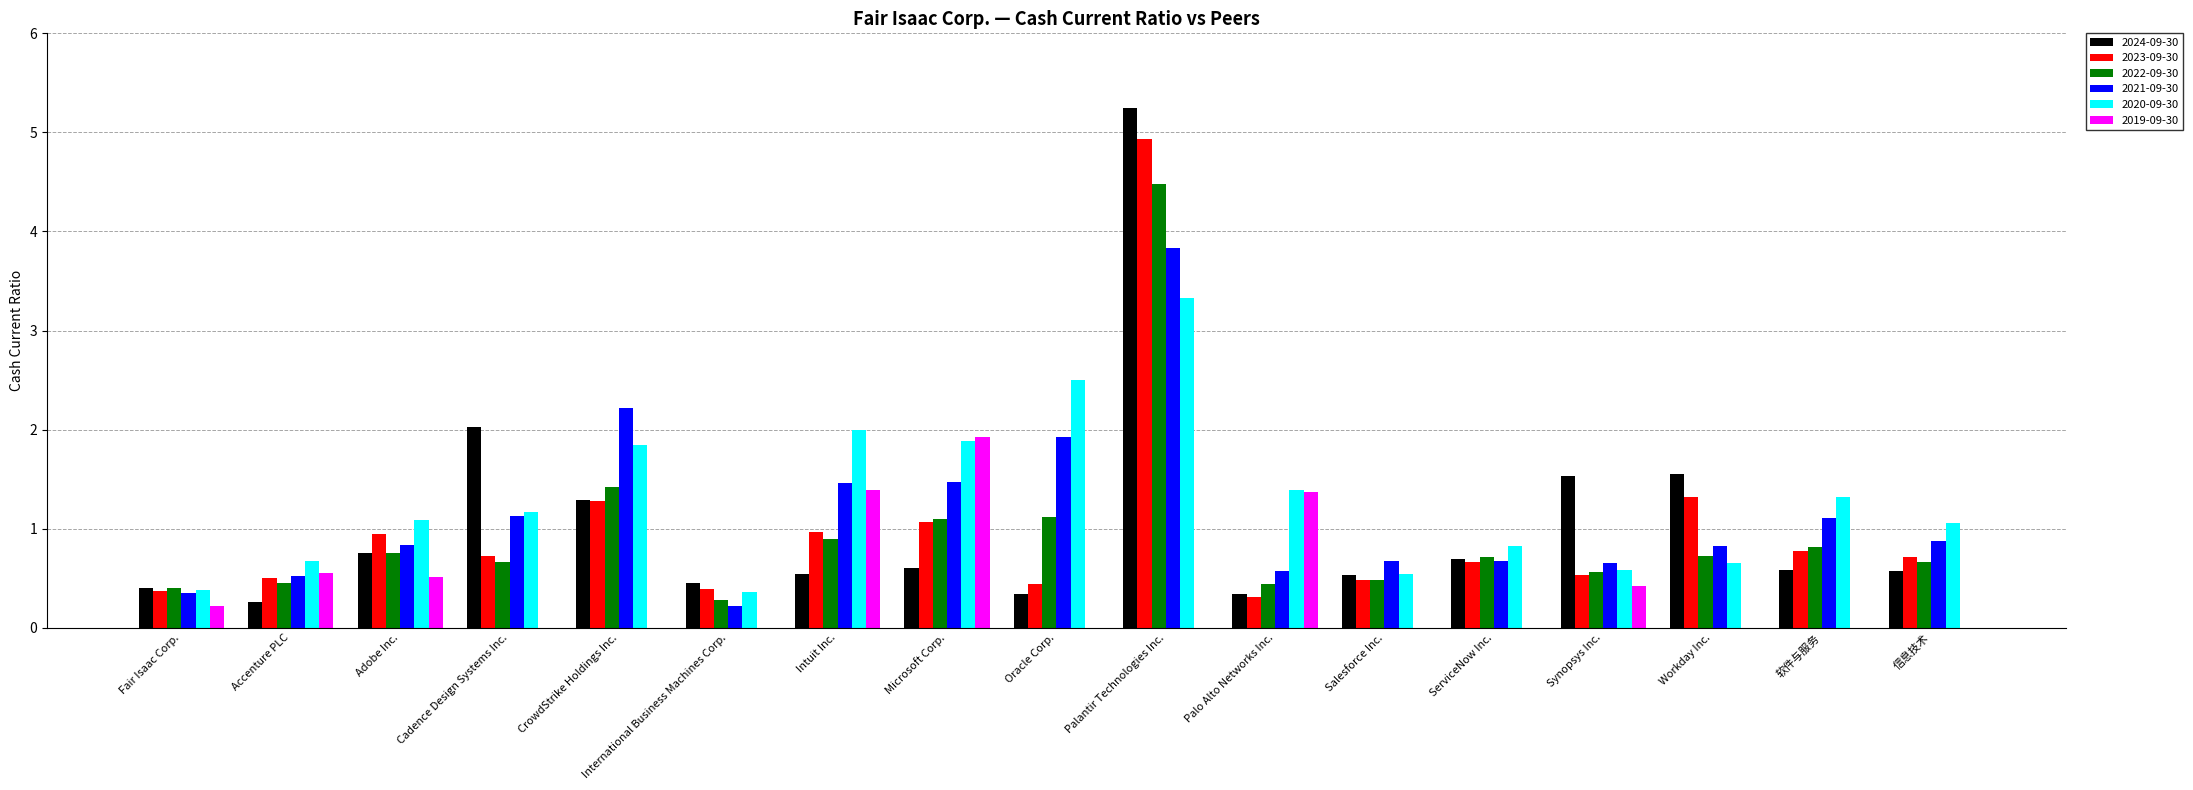

What is the sum of all 2023-09-30 values?

16.4